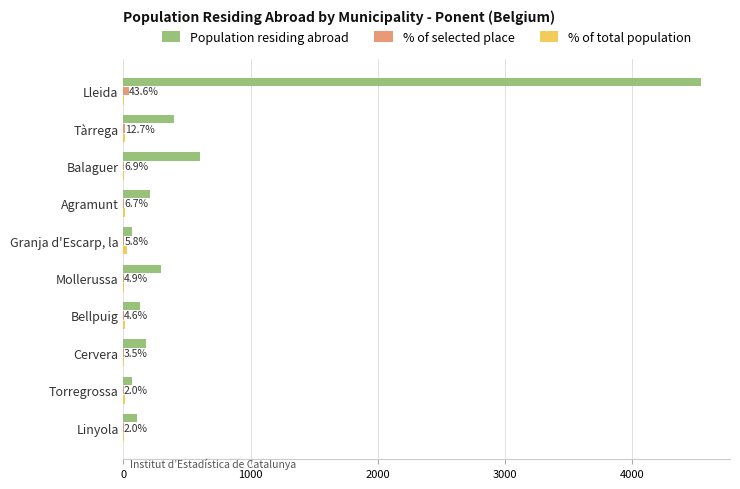

Count the number of data series in this chart.

3